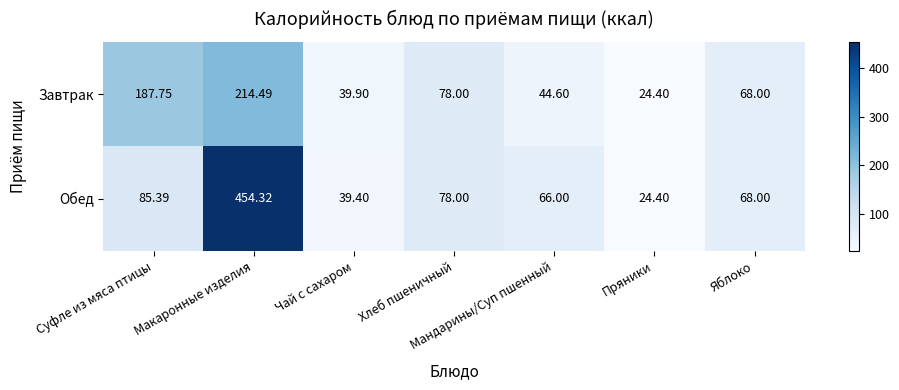

Which series has the largest total across all categories?

Обед